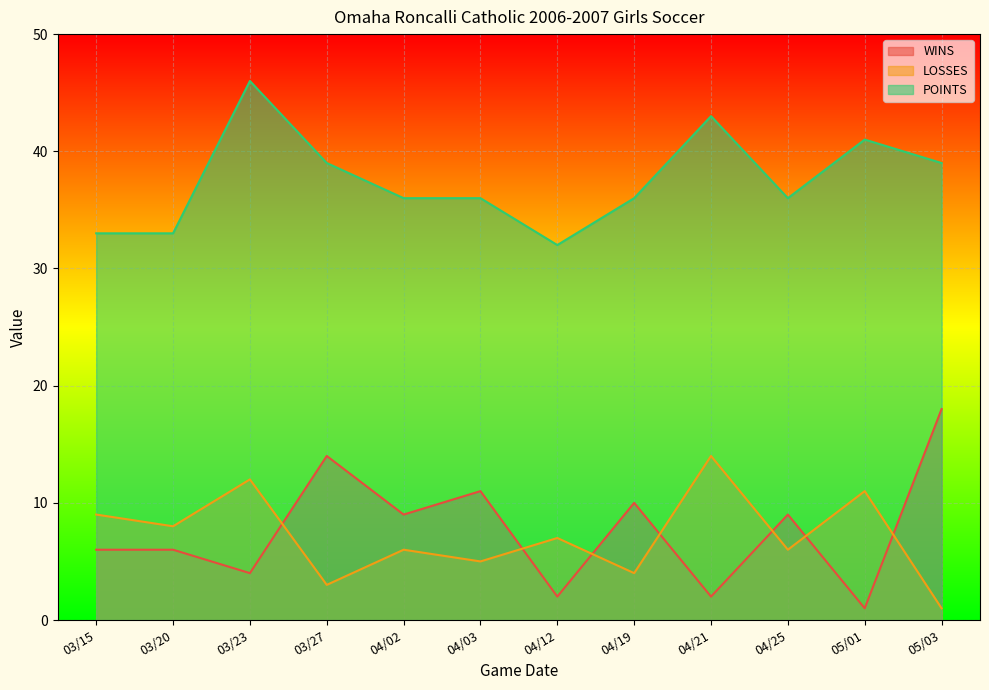

How many values in the WINS series are below 9?

6